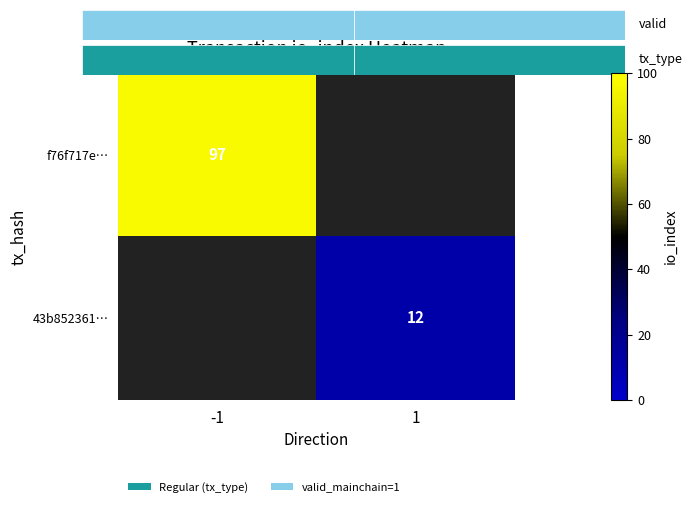

List the series in order of their overall mean, highest first.

f76f717e…, 43b852361…